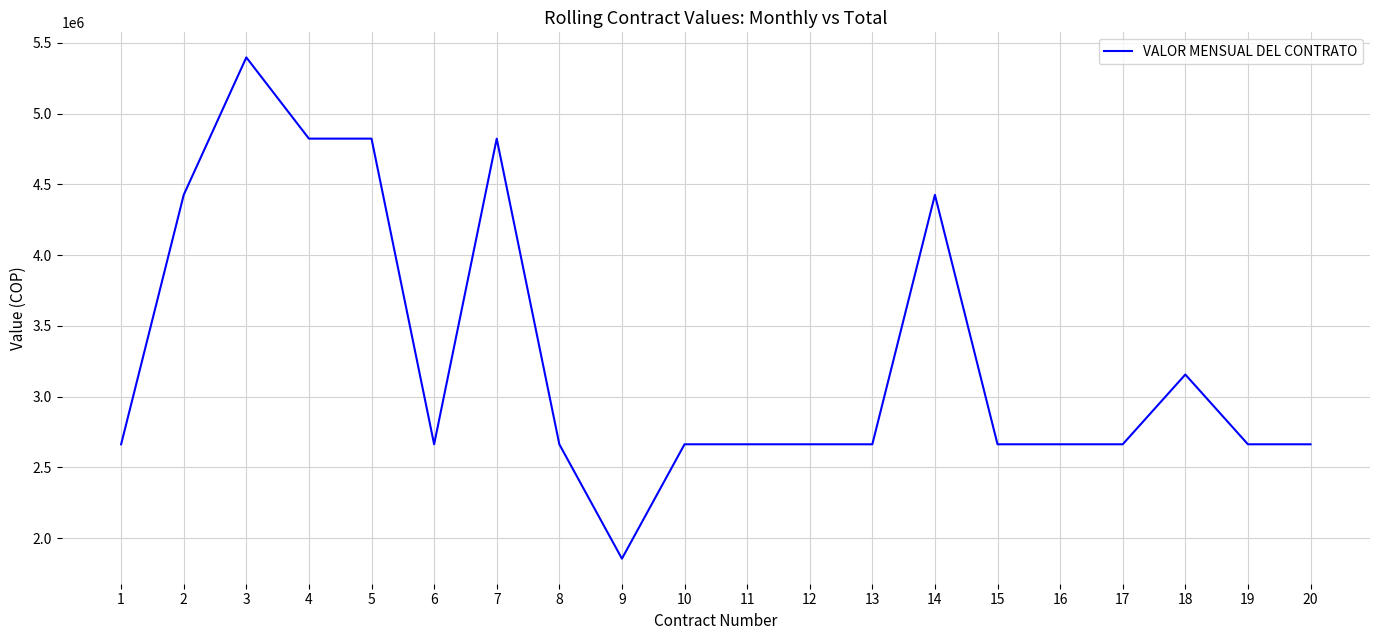

Reading left to right, transcribe all the data shown in this chart.

1=2663850	2=4426079	3=5397388	4=4823432	5=4823432	6=2663850	7=4823432	8=2663850	9=1855778	10=2663850	11=2663850	12=2663850	13=2663850	14=4426079	15=2663850	16=2663850	17=2663850	18=3156754	19=2663850	20=2663850